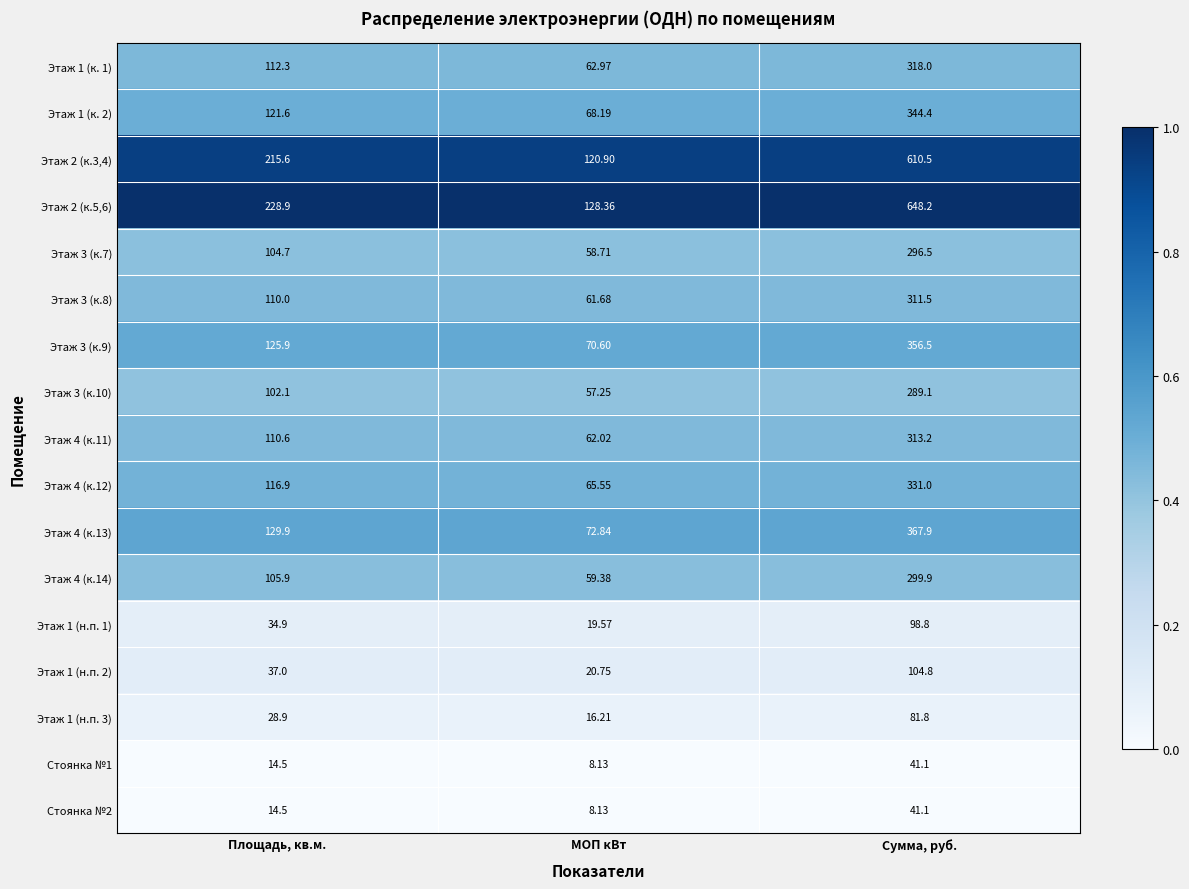

At which label does Этаж 3 (к.8) reach its minimum?

МОП кВт